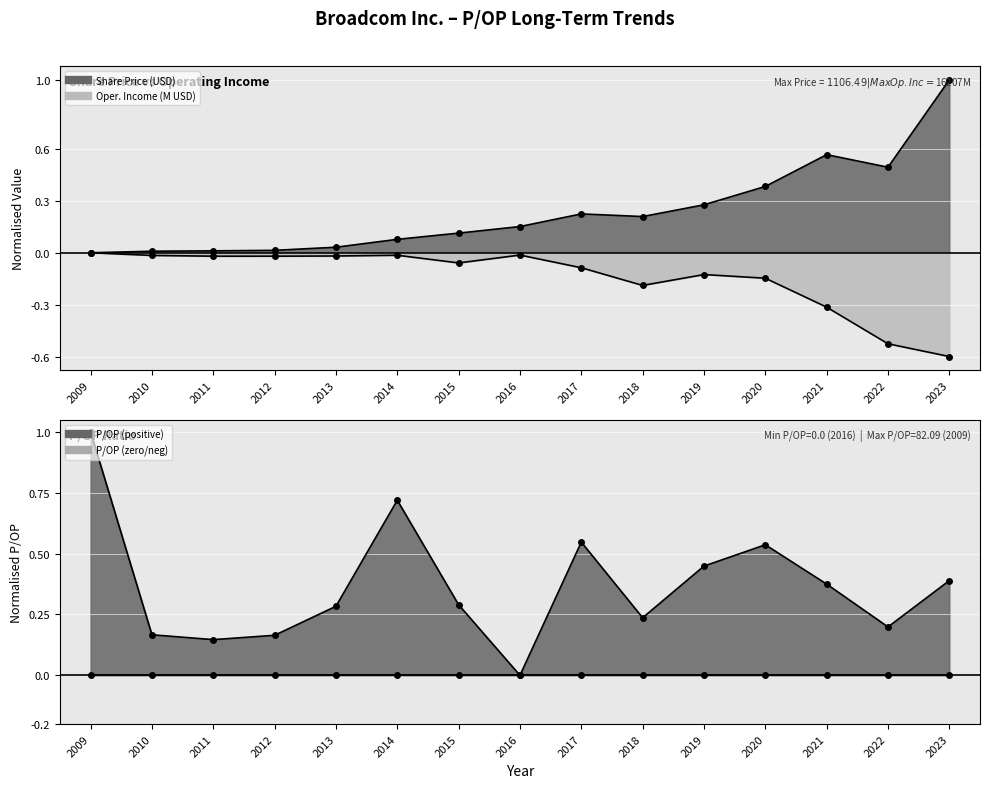

Is the value of P/OP ratio at 2020 greater than the value of P/OP ratio (neg) at 2016?

Yes